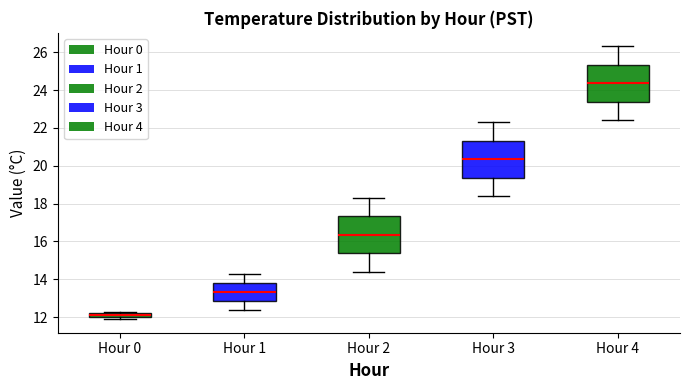

Which box's median line is the highest?

Hour 4